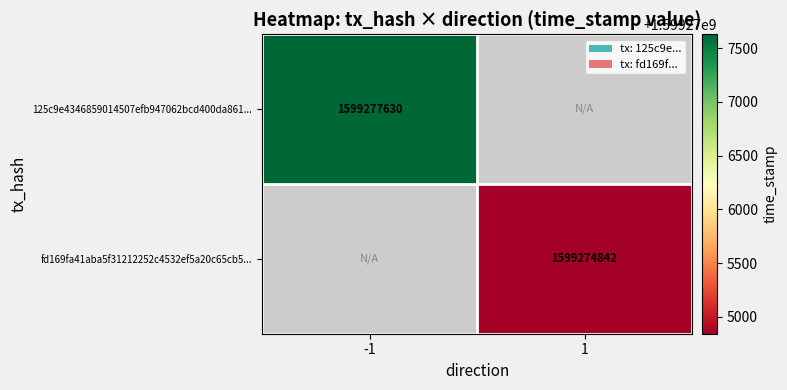

The fd169fa41aba5f31212252c4532ef5a20c65cb5... series shows 1599274842 at 1. True or false?

True